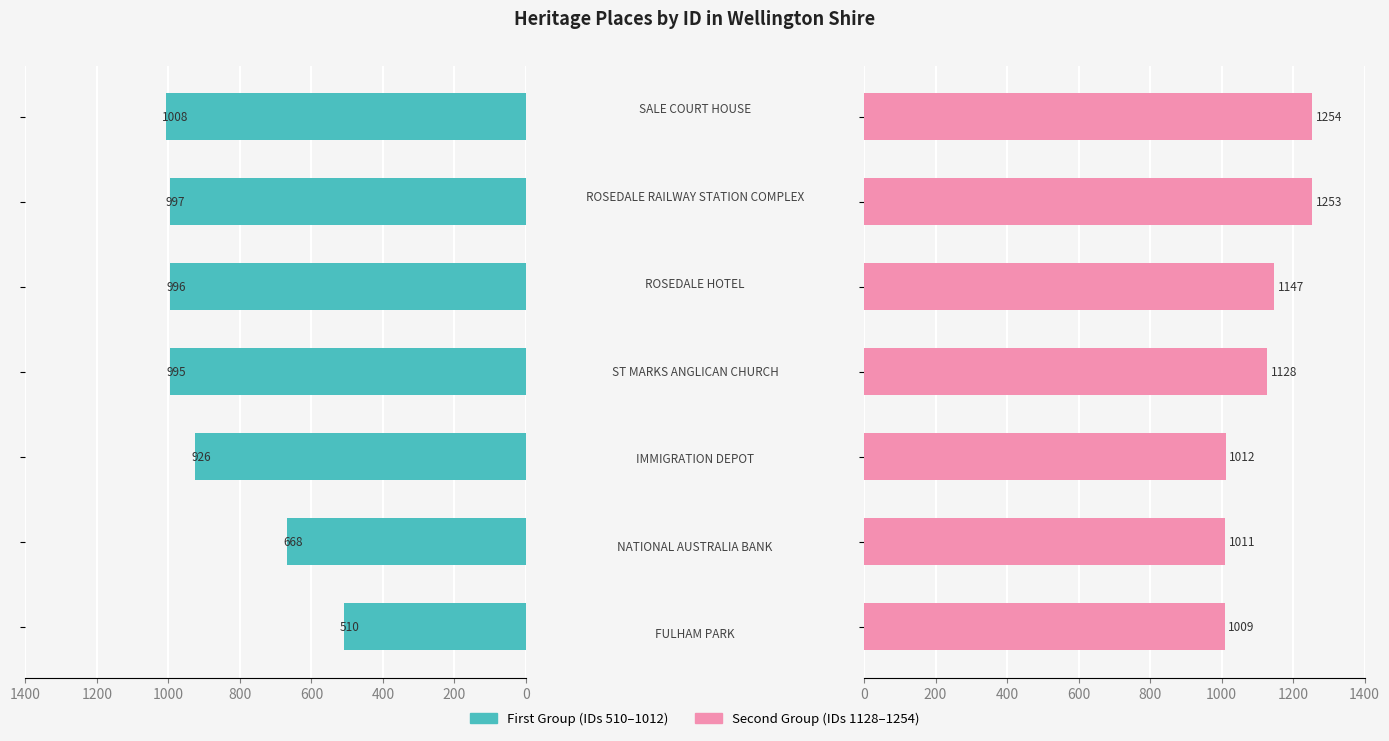

What is the greatest value displayed?

1254